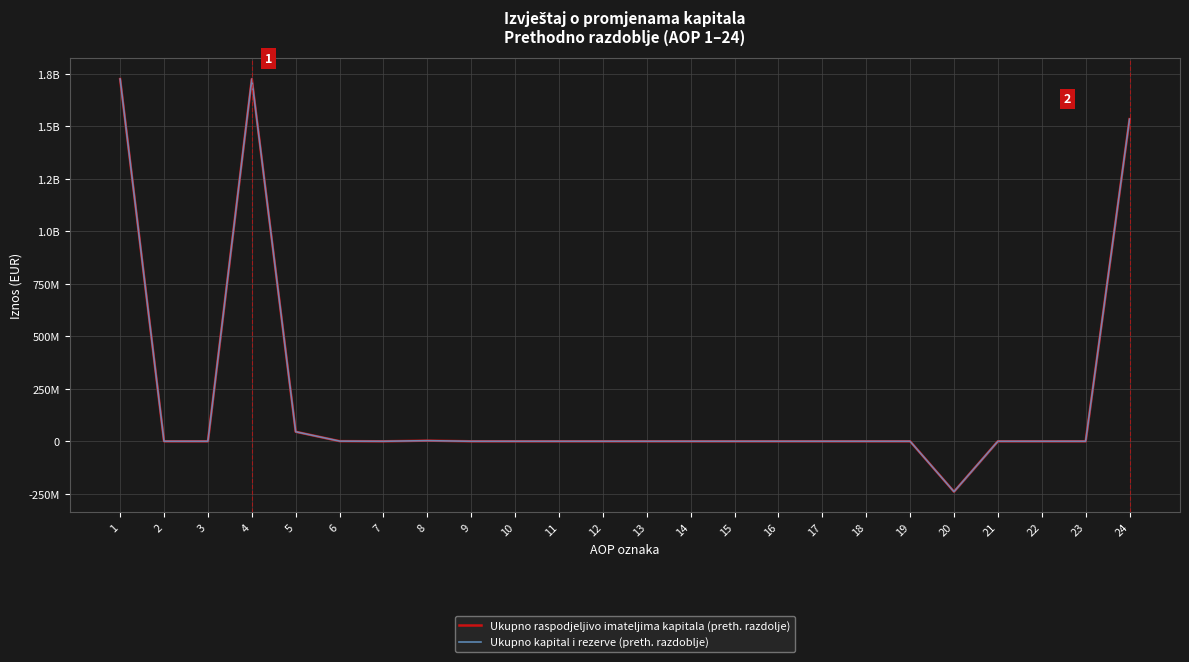

How many distinct data groups are displayed?

2